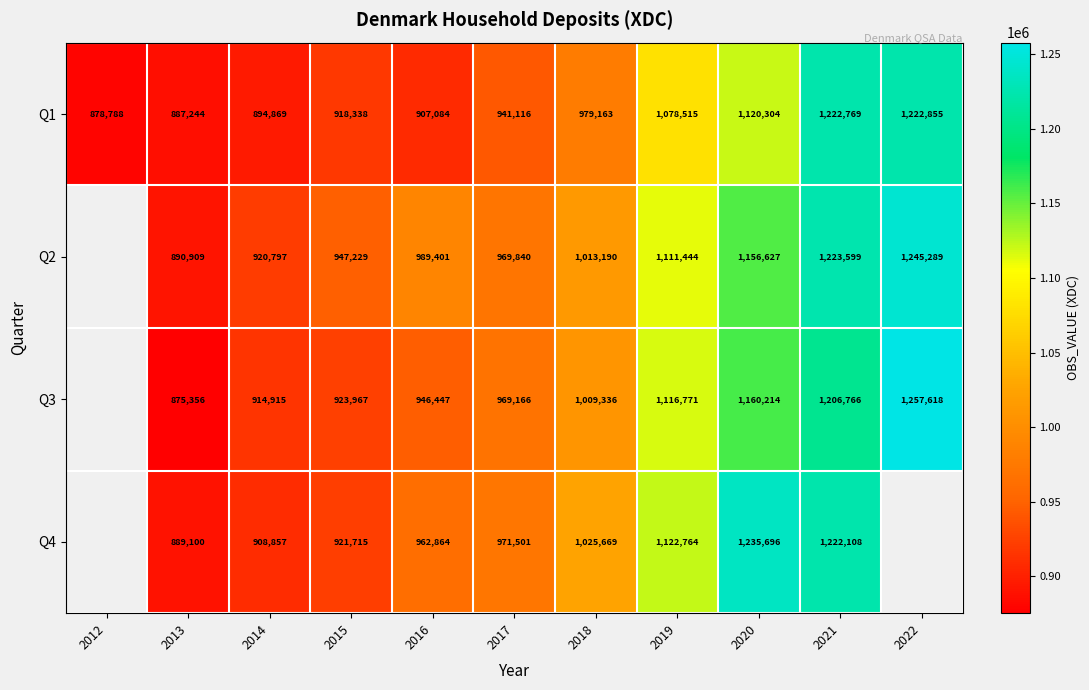

What is the sum of the Q2 values at 2013 and 2020?

2047536